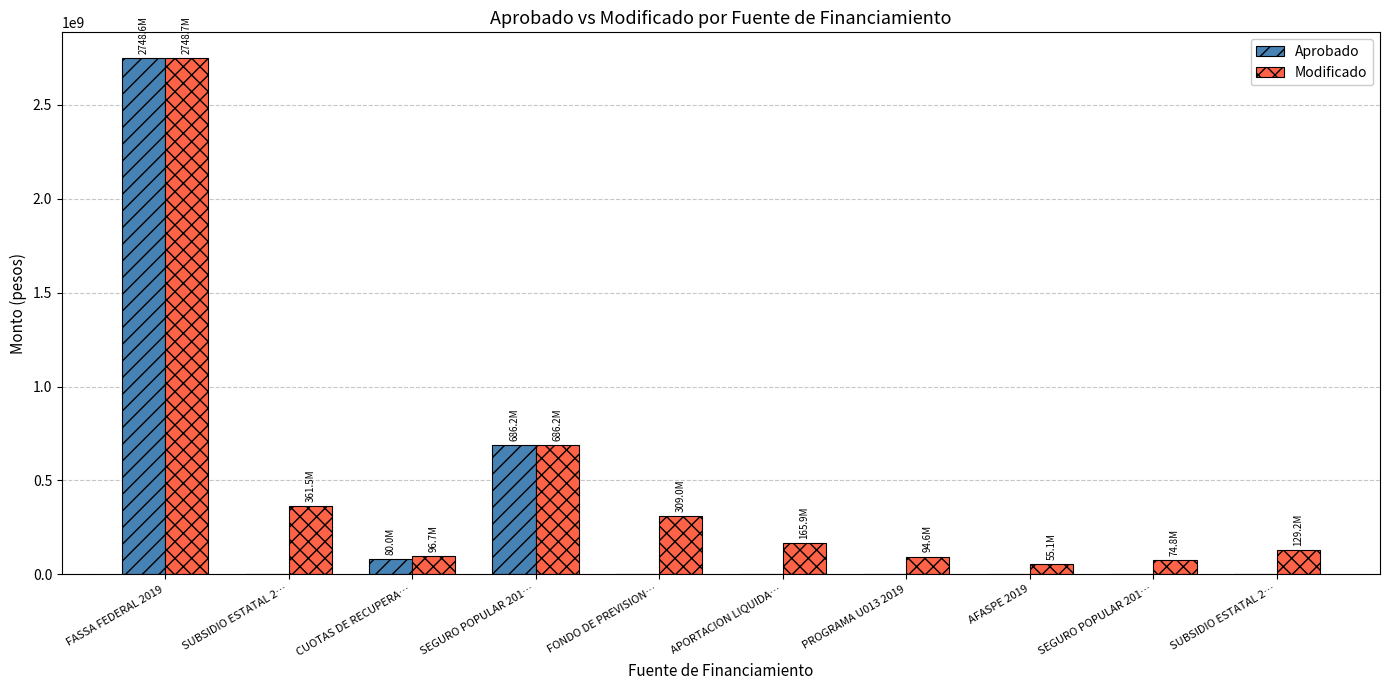

Is the value of Aprobado at FASSA FEDERAL 2019 greater than the value of Modificado at PROGRAMA U013 2019?

Yes